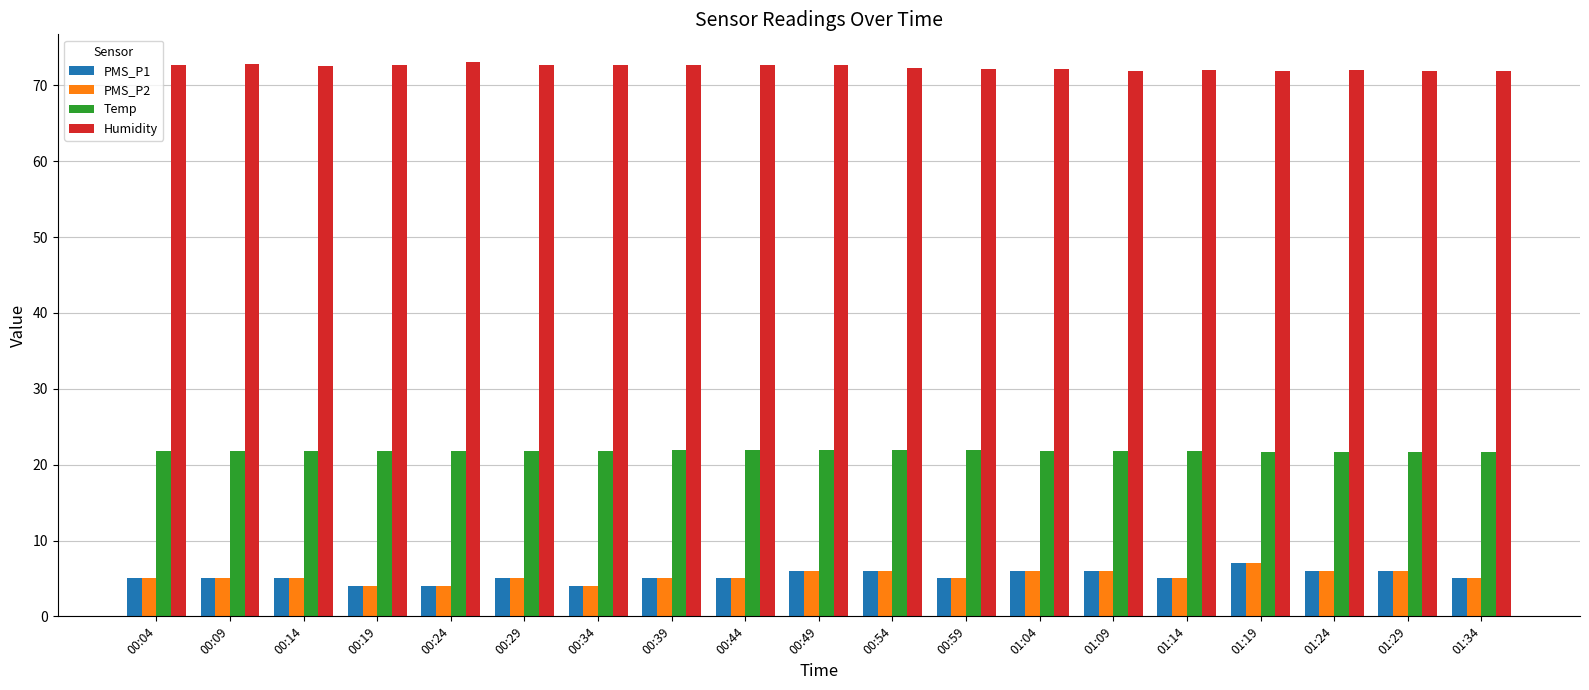

What is the approximate value of PMS_P1 at 01:14?

5.0